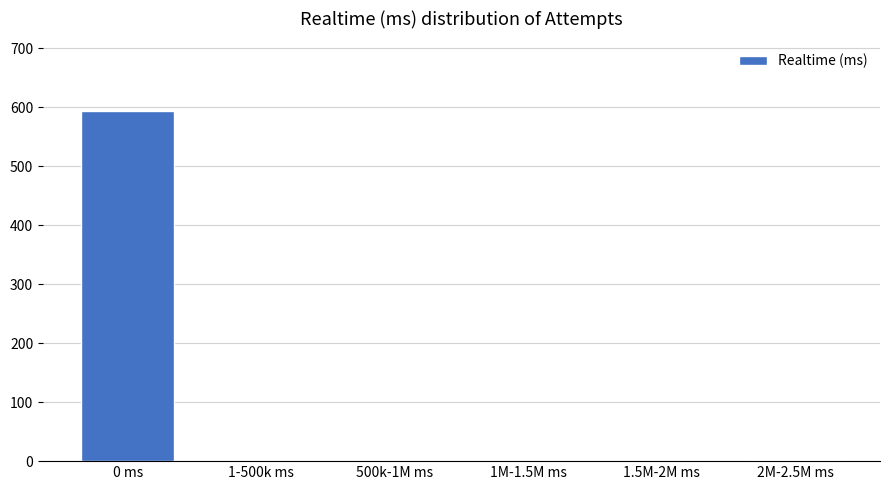

What is the sum of the values at 1.5M-2M ms and 0 ms?

593